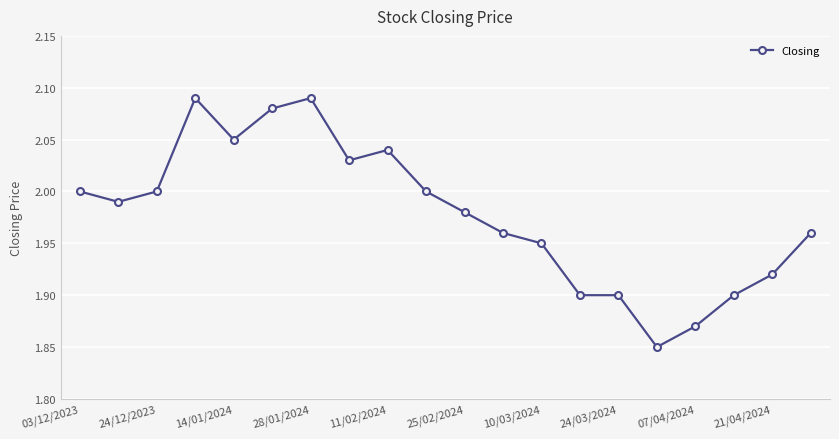

How many lines are shown in the chart?

1